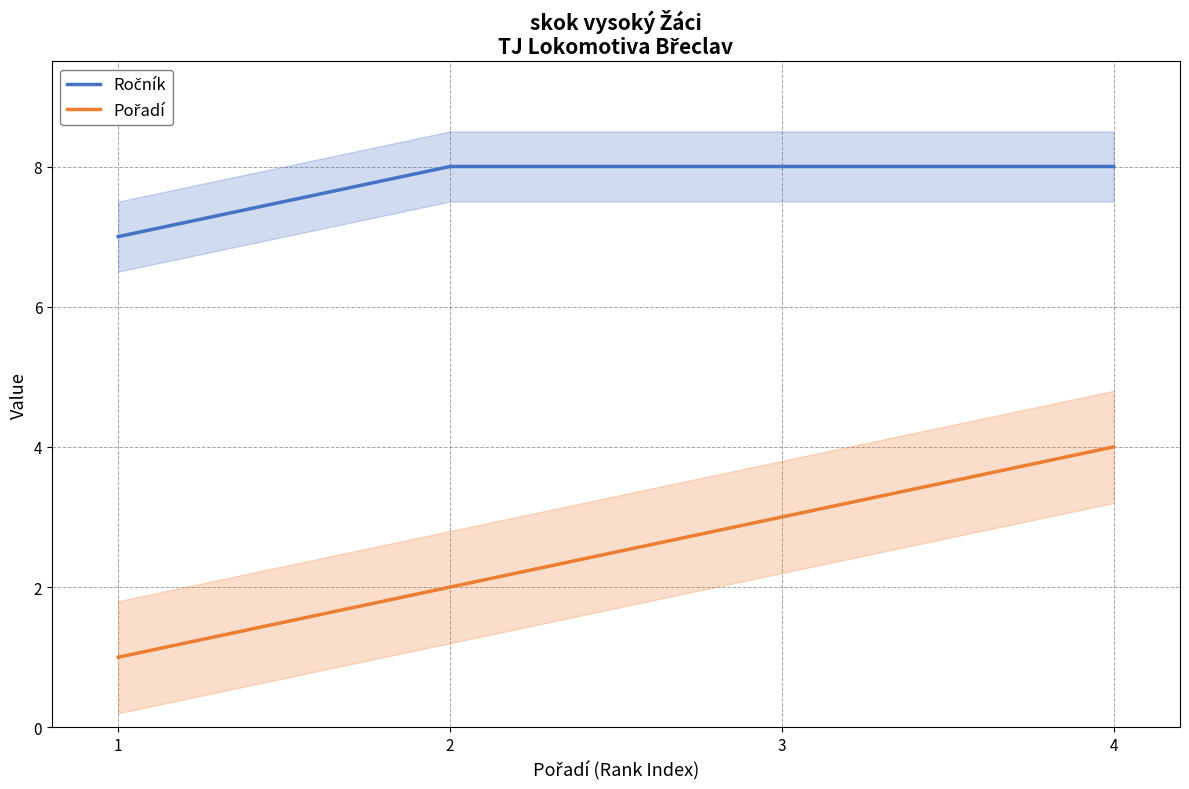

What is the difference between the Ročník values at 4 and 1?

1